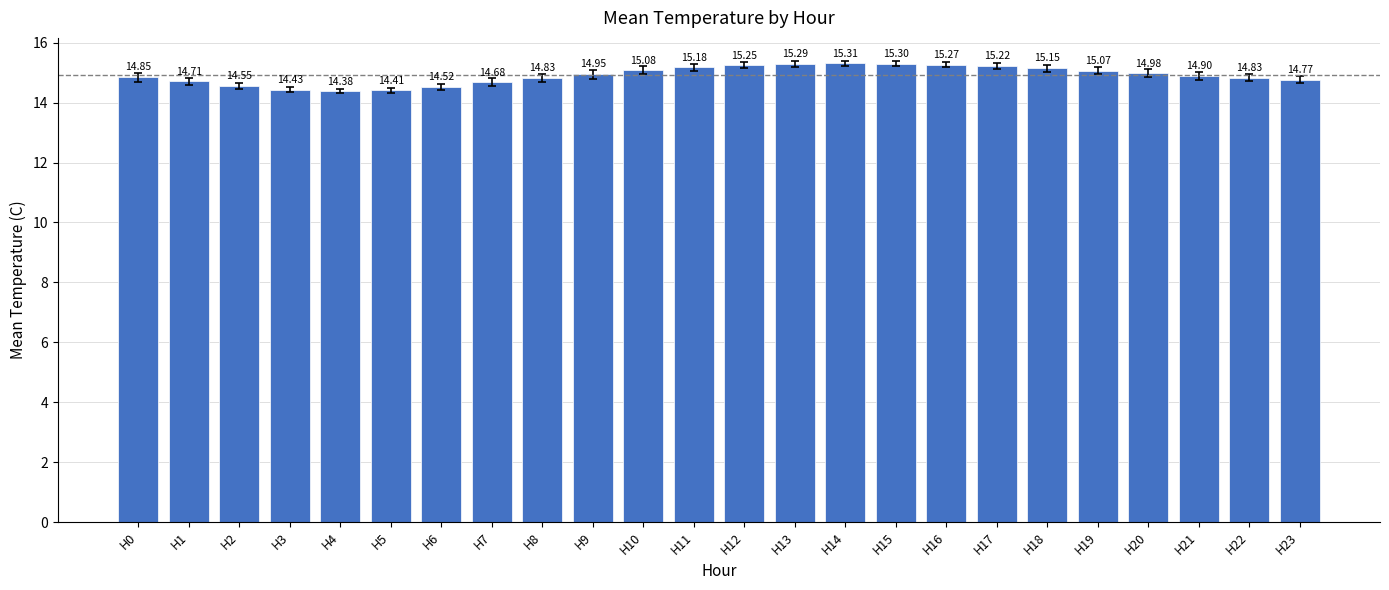

Which label corresponds to the largest value in the chart?

H14